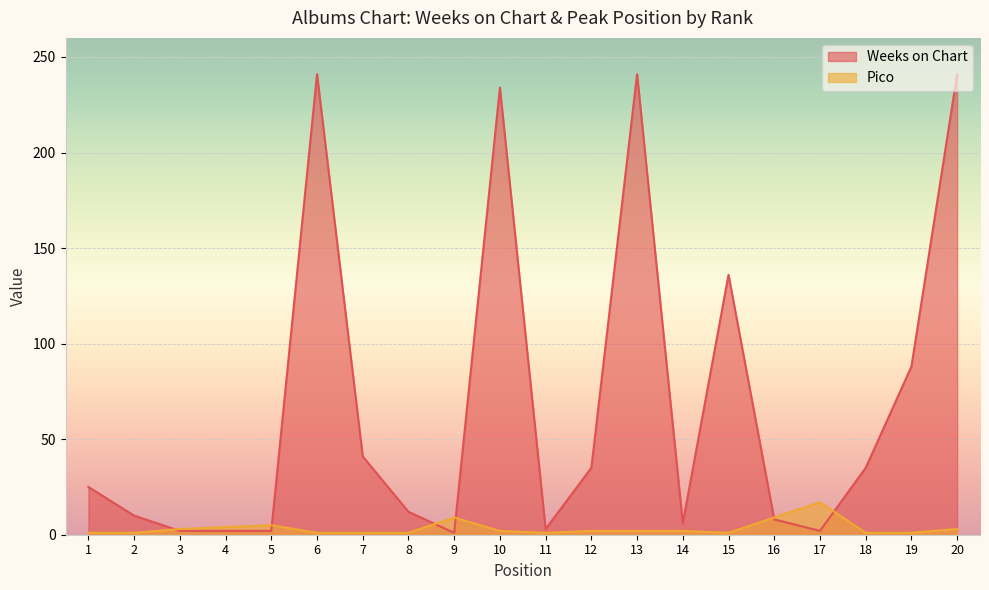

What is the spread (max minus min) of values at 11?

2